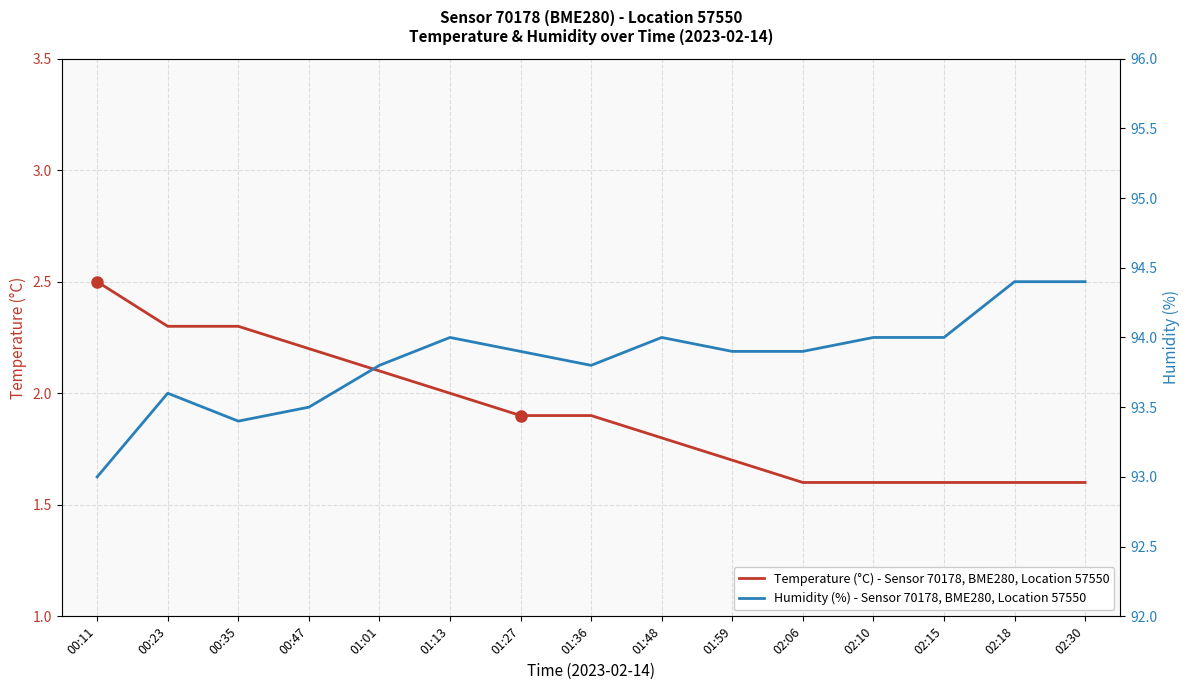

What is the spread (max minus min) of values at 02:30?

92.8